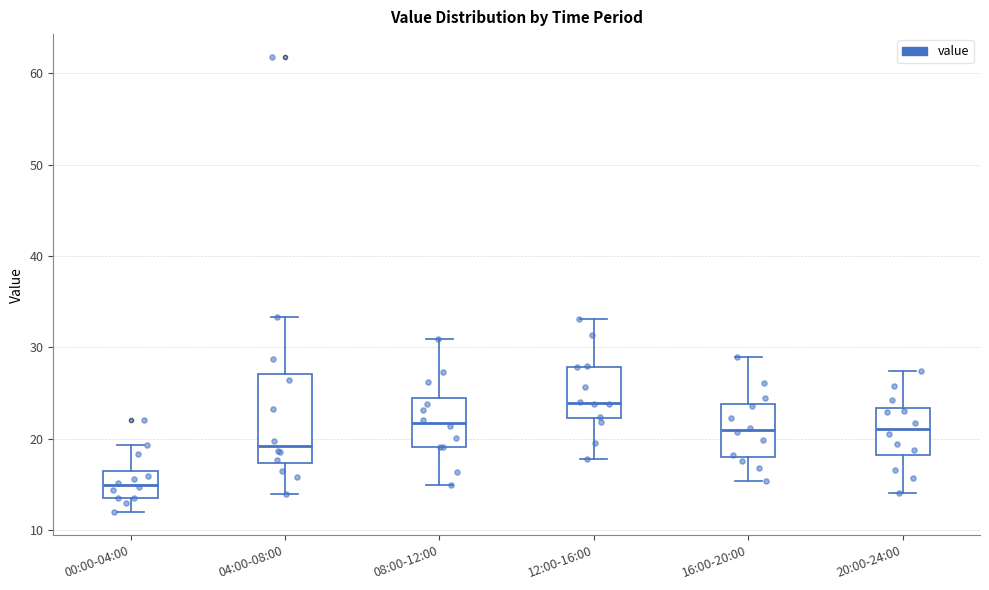

Reading left to right, read every box against the y-axis: the position of its median line, the range the box covers, and the ends of its whiskers. The values are not printed on the chart, so give them approximately, as read against the axis.

00:00-04:00: median 15, box 14 to 17, whiskers 12 to 19
04:00-08:00: median 19, box 17 to 27, whiskers 14 to 33
08:00-12:00: median 22, box 19 to 24, whiskers 15 to 31
12:00-16:00: median 24, box 22 to 28, whiskers 18 to 33
16:00-20:00: median 21, box 18 to 24, whiskers 15 to 29
20:00-24:00: median 21, box 18 to 23, whiskers 14 to 27